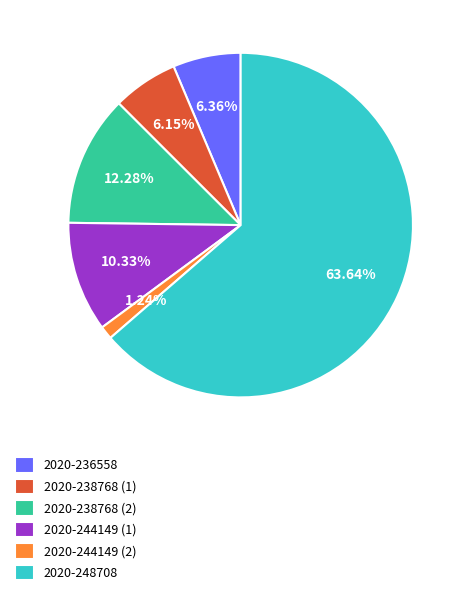

Is it true that 2020-244149 (2) is 1% of the pie?

True